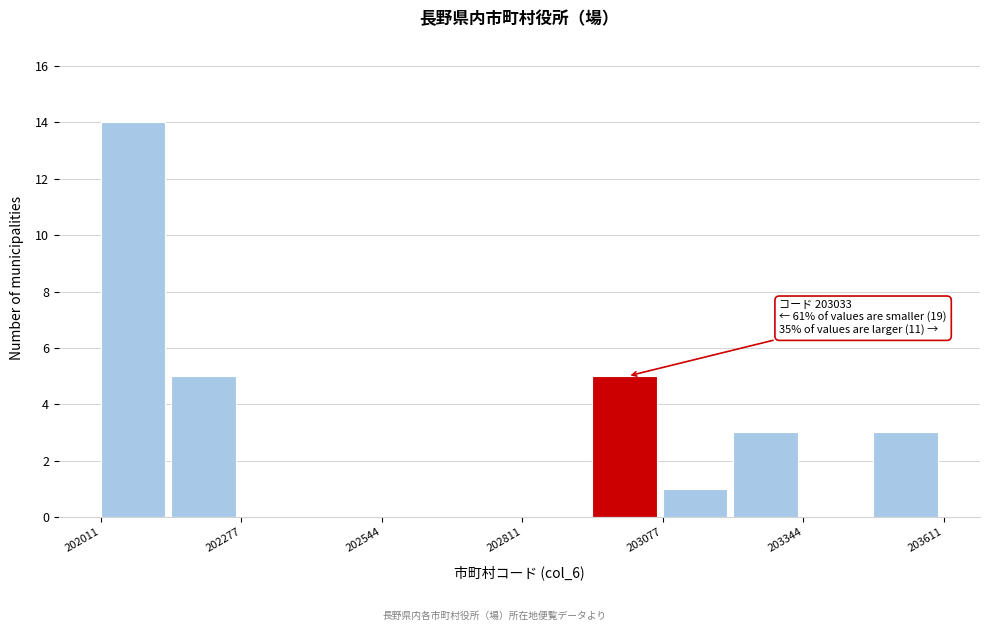

Read against the x-axis, roughly where is the centre of the tallest bar?

202050